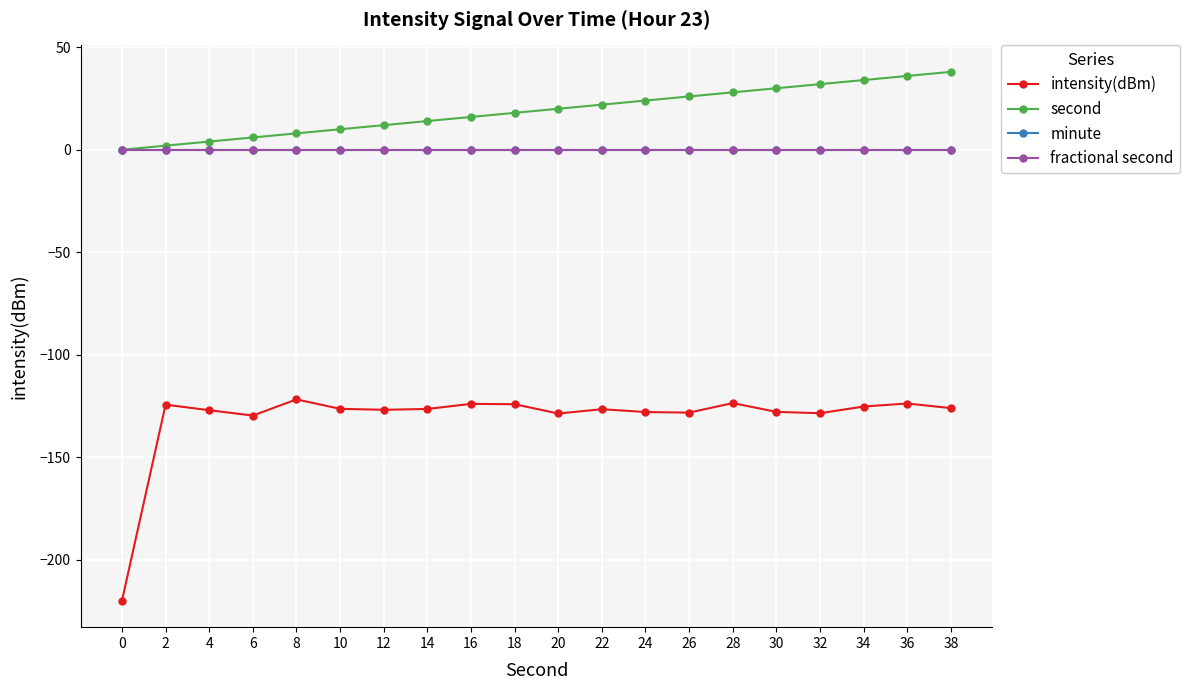

What is the value of the second point at the 19th from the left?

36.0